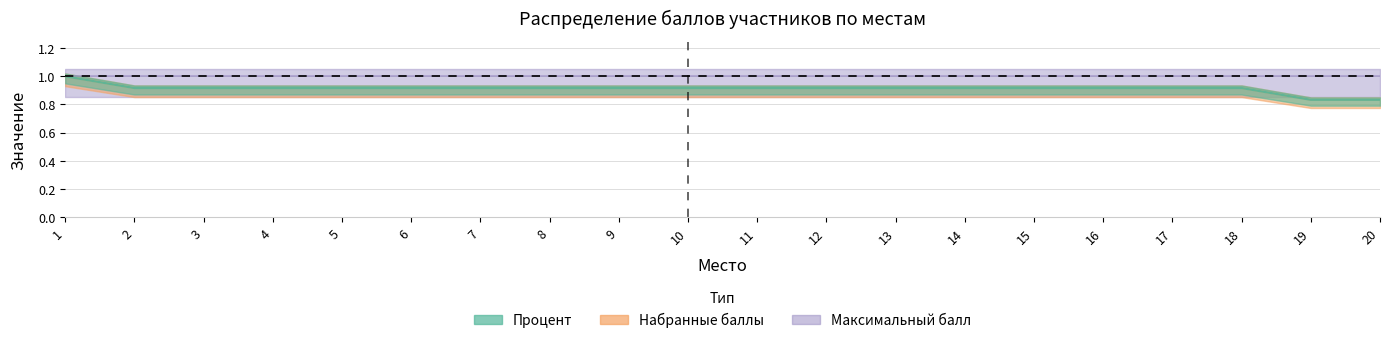

Reading left to right, extract all data points from this chart.

Процент: 1=1.0	2=0.9	3=0.9	4=0.9	5=0.9	6=0.9	7=0.9	8=0.9	9=0.9	10=0.9	11=0.9	12=0.9	13=0.9	14=0.9	15=0.9	16=0.9	17=0.9	18=0.9	19=0.8	20=0.8
Набранные баллы: 1=1.0	2=0.9	3=0.9	4=0.9	5=0.9	6=0.9	7=0.9	8=0.9	9=0.9	10=0.9	11=0.9	12=0.9	13=0.9	14=0.9	15=0.9	16=0.9	17=0.9	18=0.9	19=0.8	20=0.8